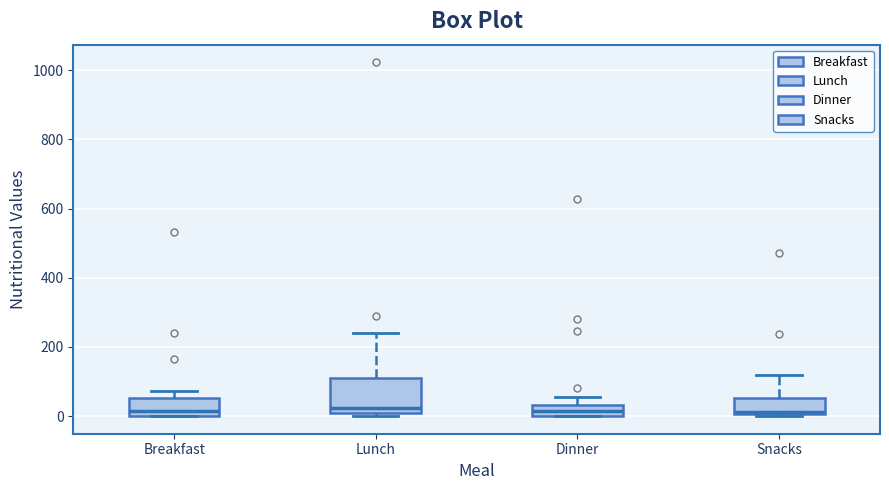

Reading left to right, read every box against the y-axis: the position of its median line, the range the box covers, and the ends of its whiskers. The values are not printed on the chart, so give them approximately, as read against the axis.

Breakfast: median 20, box 0 to 60, whiskers 0 to 80
Lunch: median 20, box 0 to 120, whiskers 0 (just below the box's lower edge) to 240
Dinner: median 20, box 0 to 40, whiskers 0 to 60
Snacks: median 20, box 0 to 60, whiskers 0 to 120